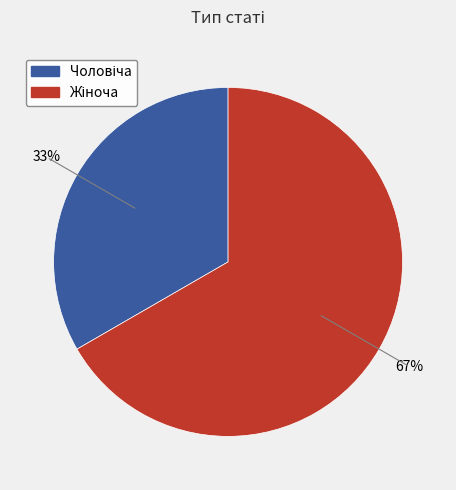

How many slices are in this pie chart?

2